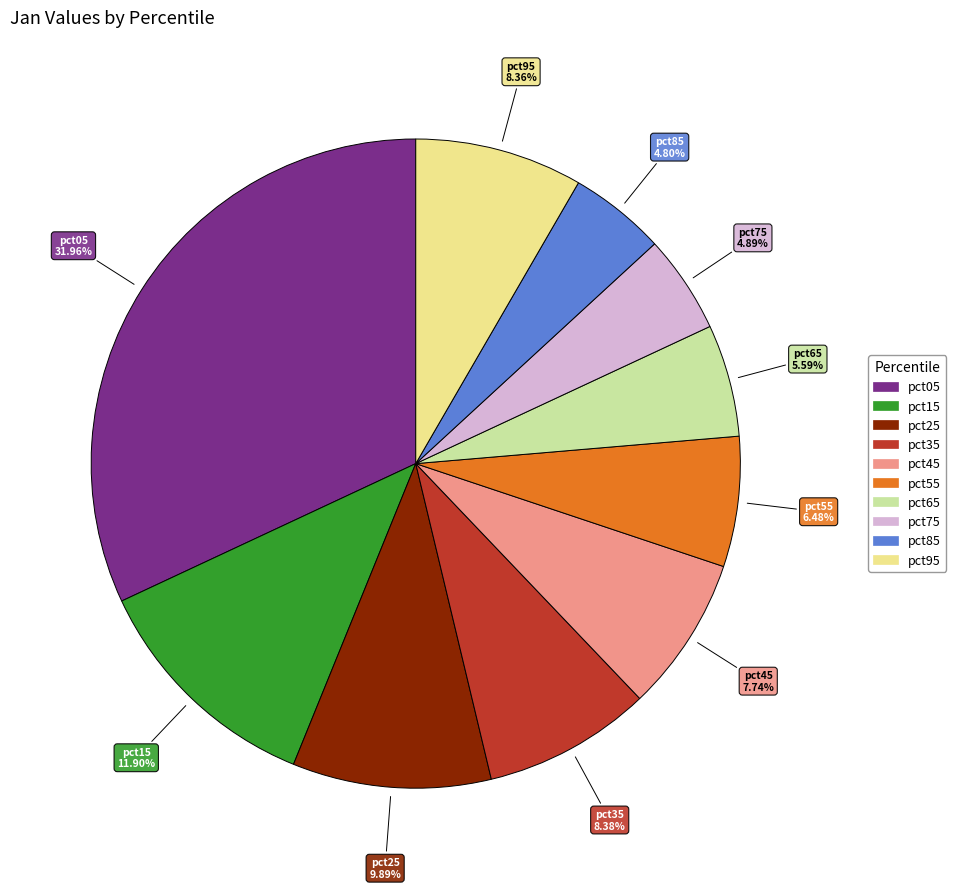

Is it true that pct35 is 16% of the pie?

False